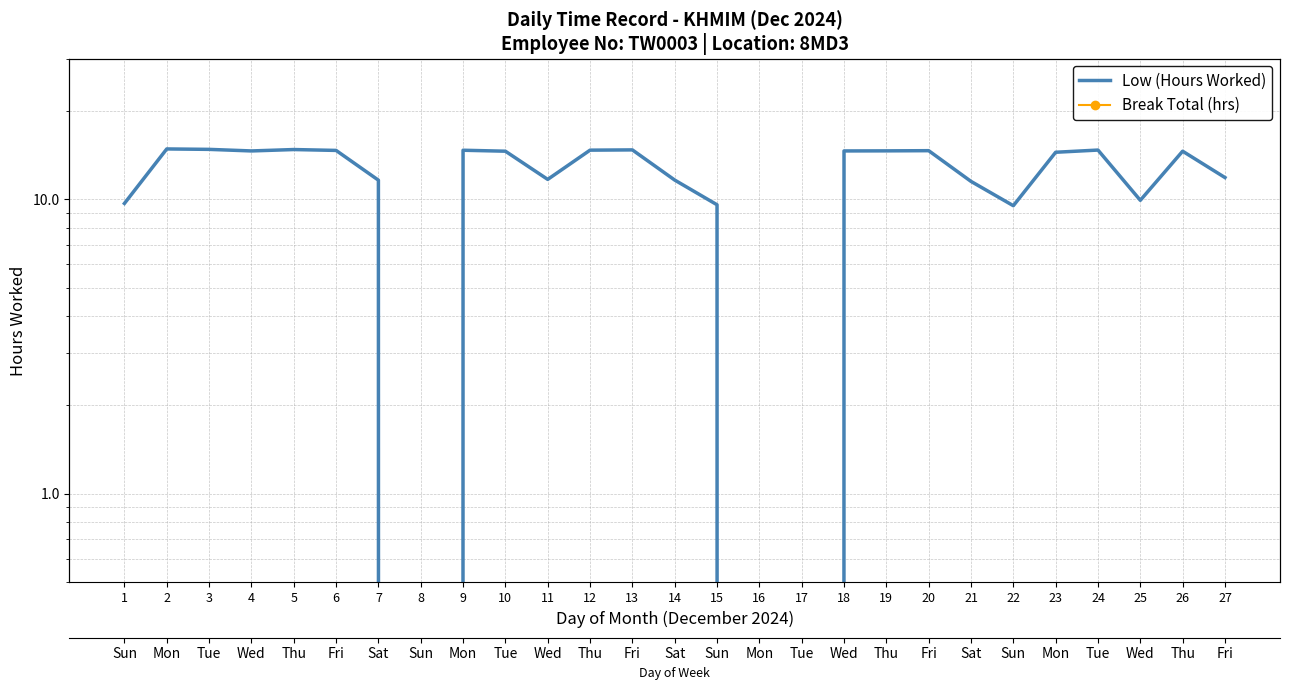

Which category has the highest value in the Break Total (hrs) series?

1